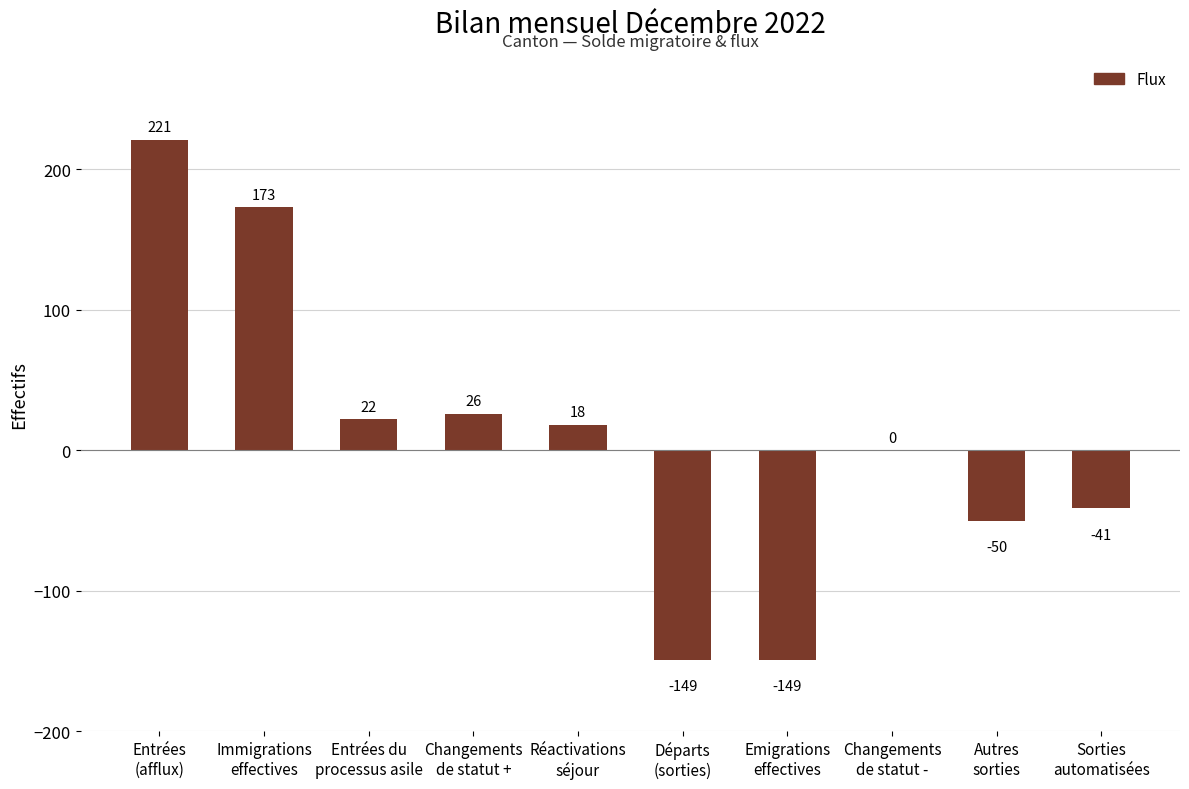

What value does the data have at Départs
(sorties)?

-149